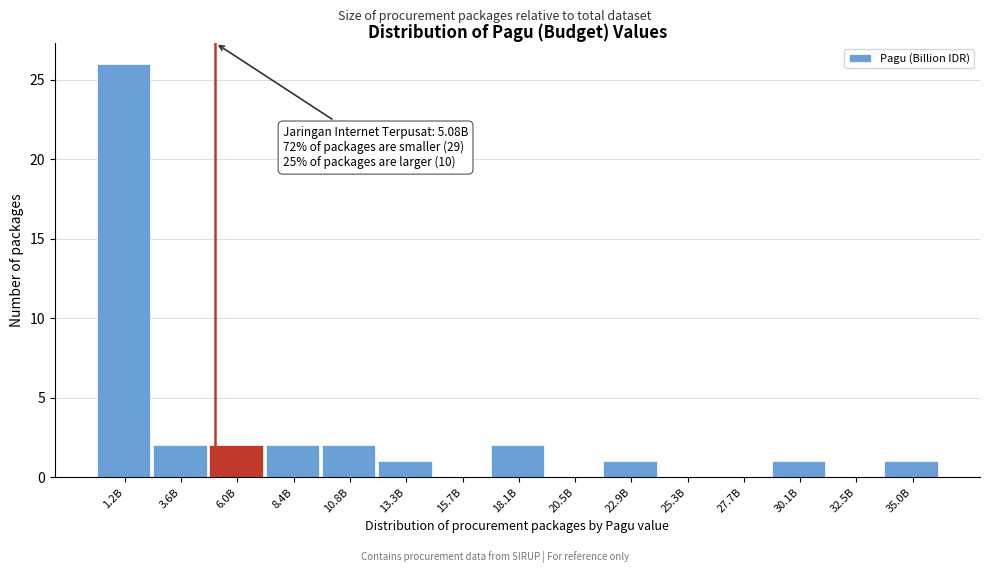

Reading left to right, extract all data points from this chart.

1.2B=26	3.6B=2	6.0B=2	8.4B=2	10.8B=2	13.3B=1	15.7B=0	18.1B=2	20.5B=0	22.9B=1	25.3B=0	27.7B=0	30.1B=1	32.5B=0	35.0B=1